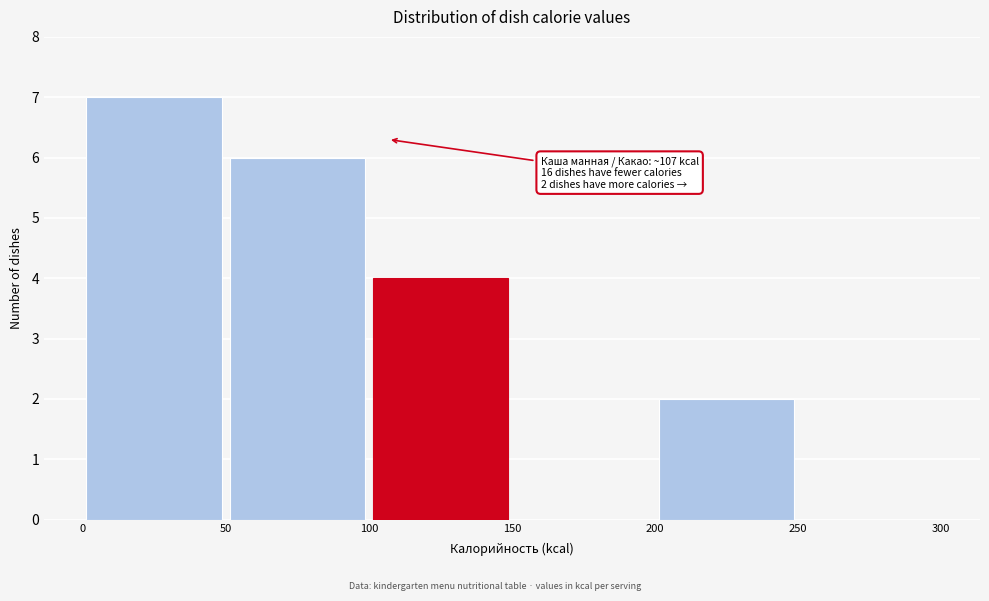

Over which range of the x-axis is the bar tallest?

0 to 50